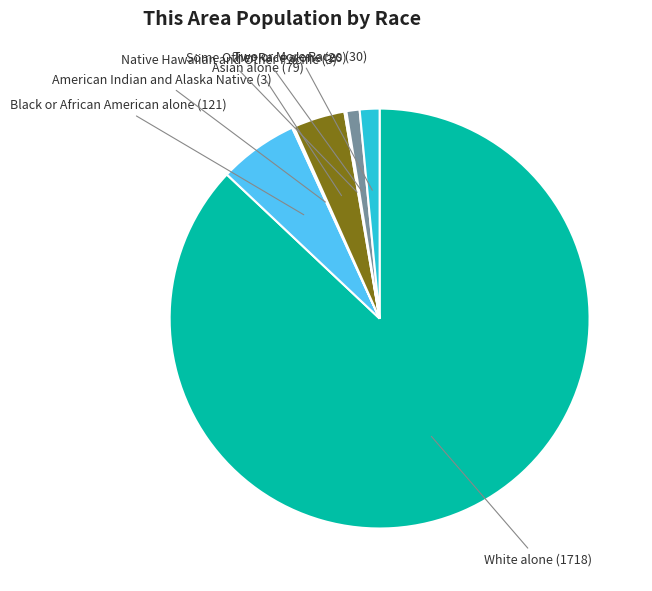

Is there any slice that represents more than half of the pie?

Yes